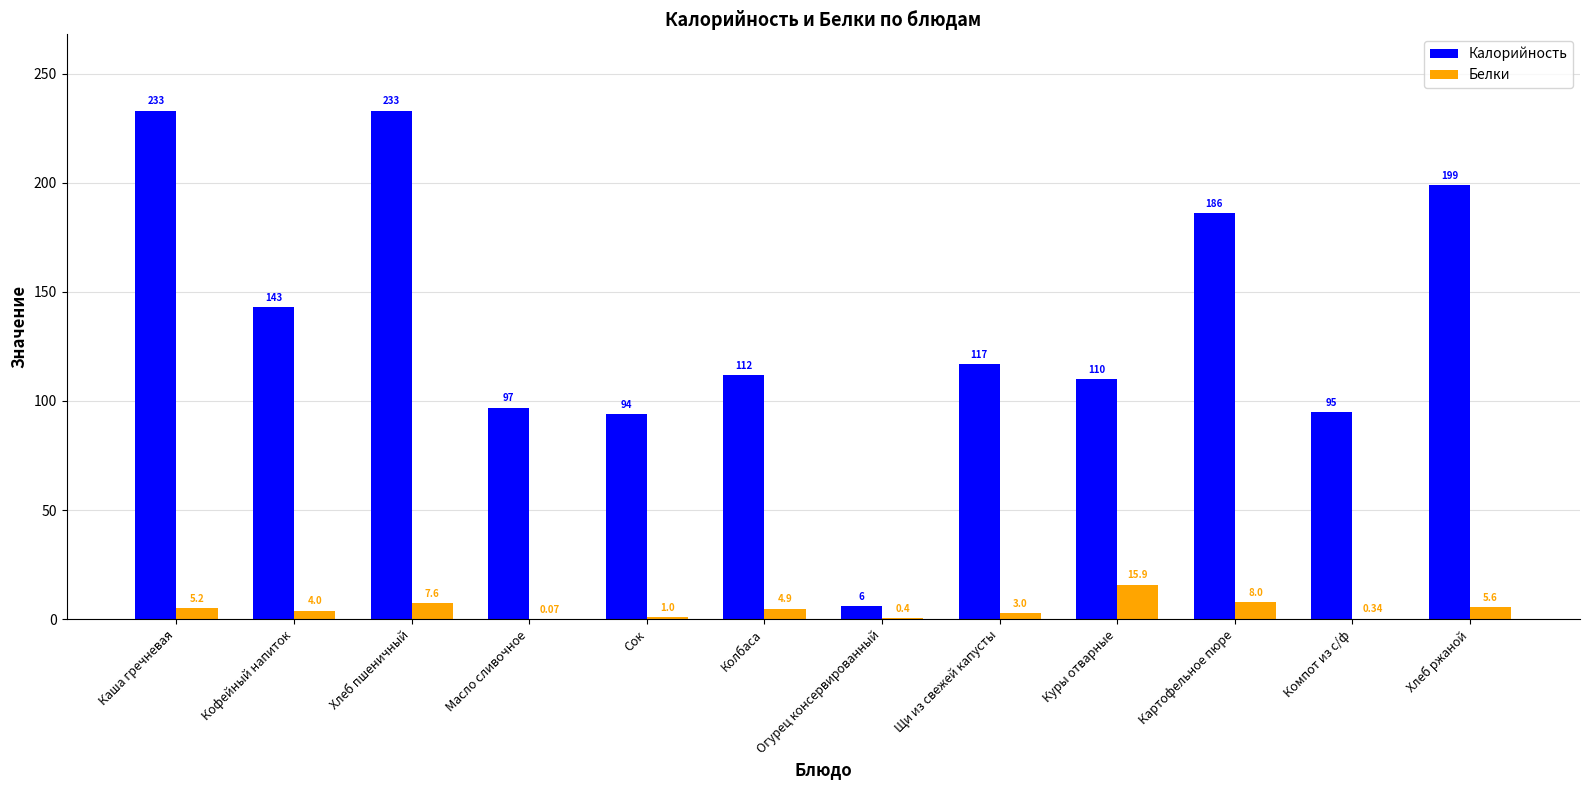

How many series are shown in this chart?

2